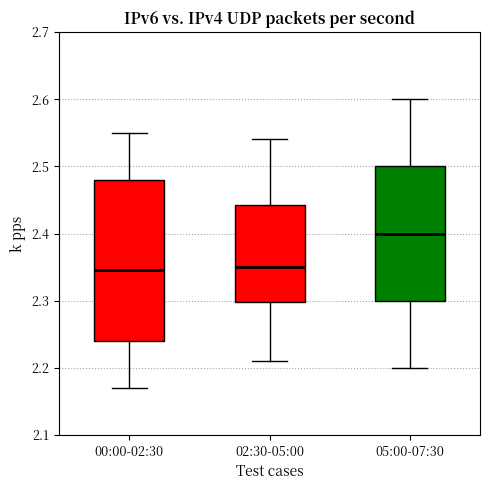

Reading left to right, read every box against the y-axis: the position of its median line, the range the box covers, and the ends of its whiskers. The values are not printed on the chart, so give them approximately, as read against the axis.

00:00-02:30: median 2.35, box 2.24 to 2.48, whiskers 2.17 to 2.55
02:30-05:00: median 2.35, box 2.30 to 2.44, whiskers 2.21 to 2.54
05:00-07:30: median 2.40, box 2.30 to 2.50, whiskers 2.20 to 2.60